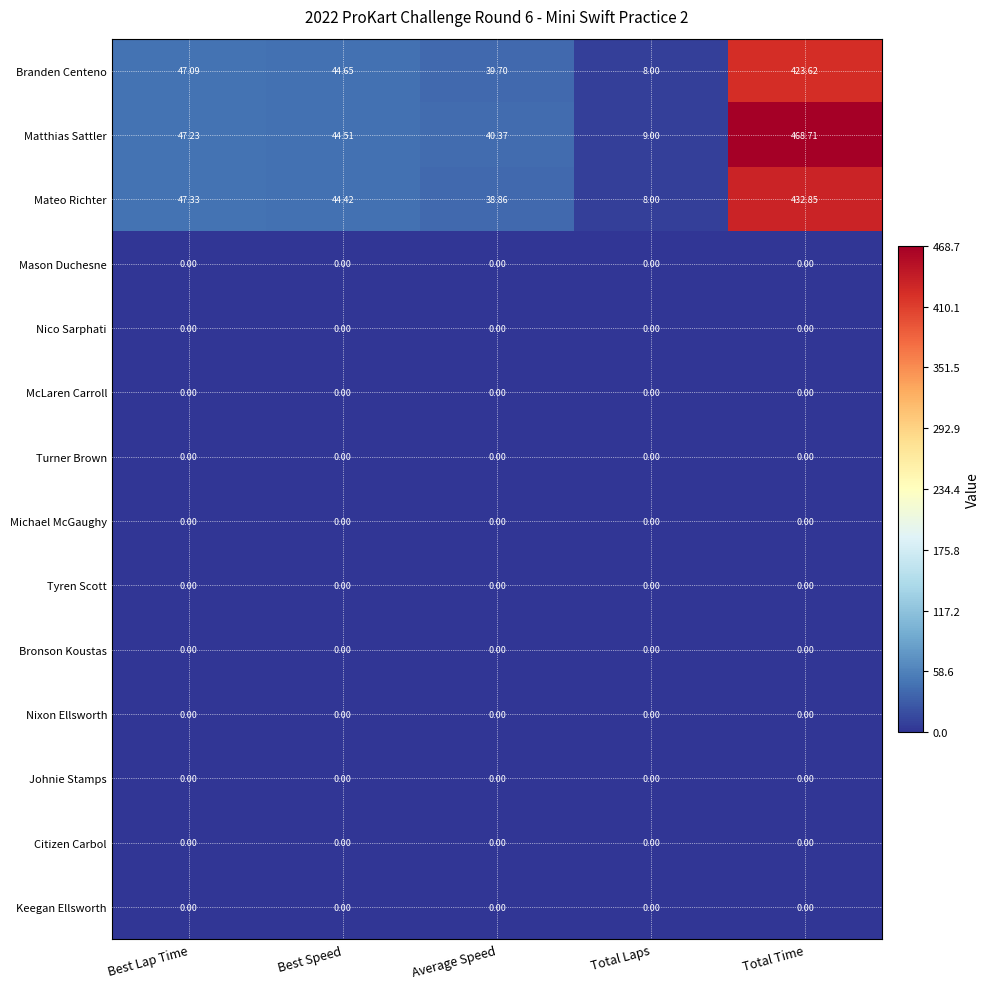

At which category is the sum across all series the highest?

Total Time